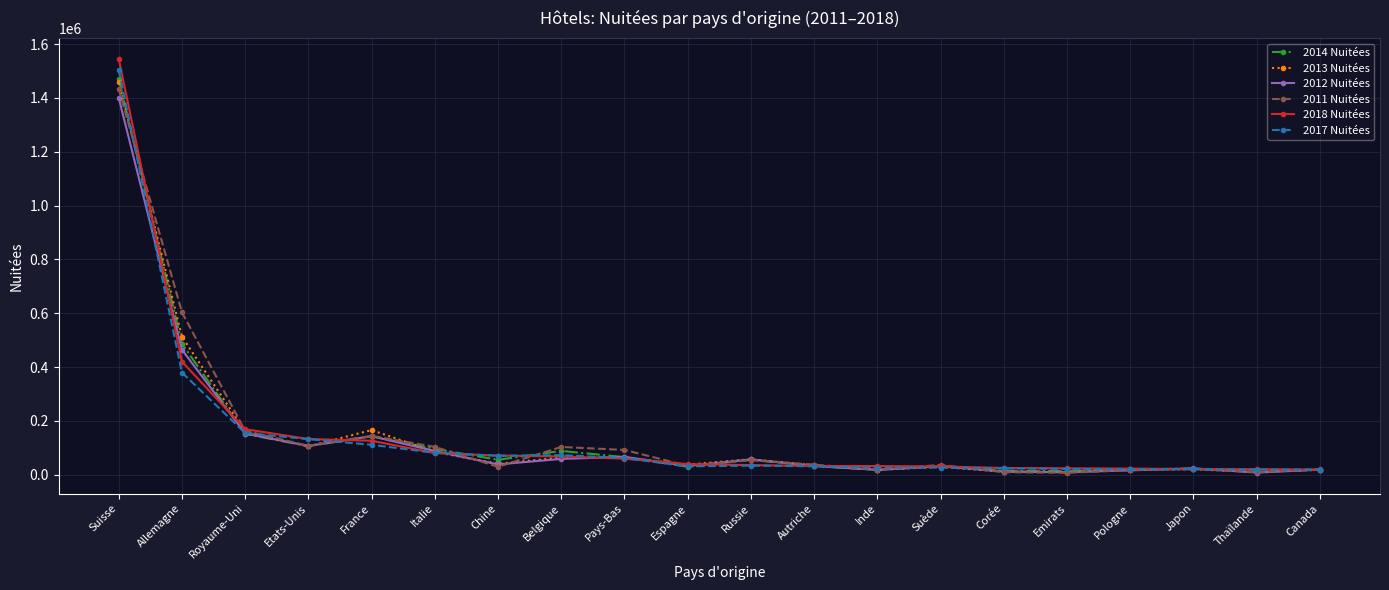

Count the number of categories in the chart.

20